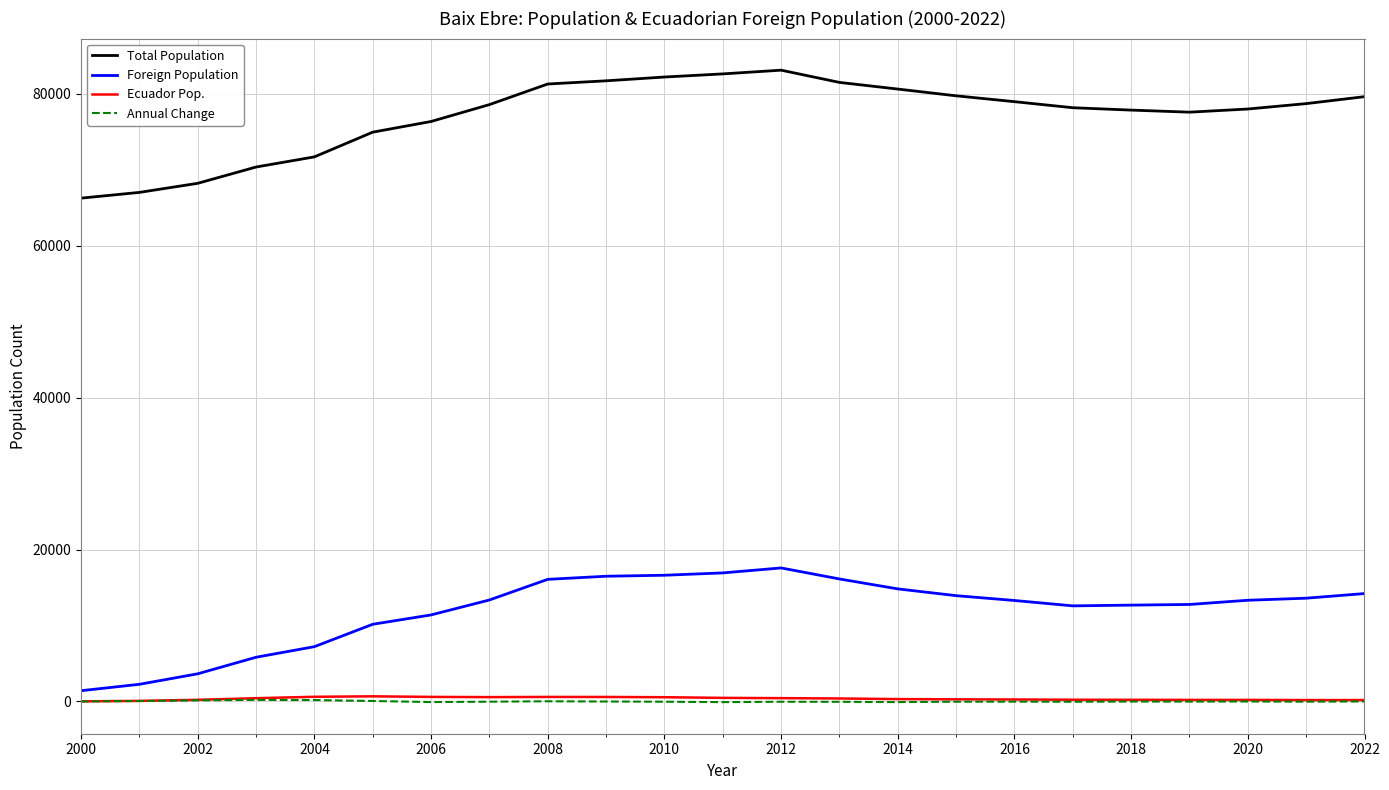

Does the chart display data point markers on the line(s)?

No